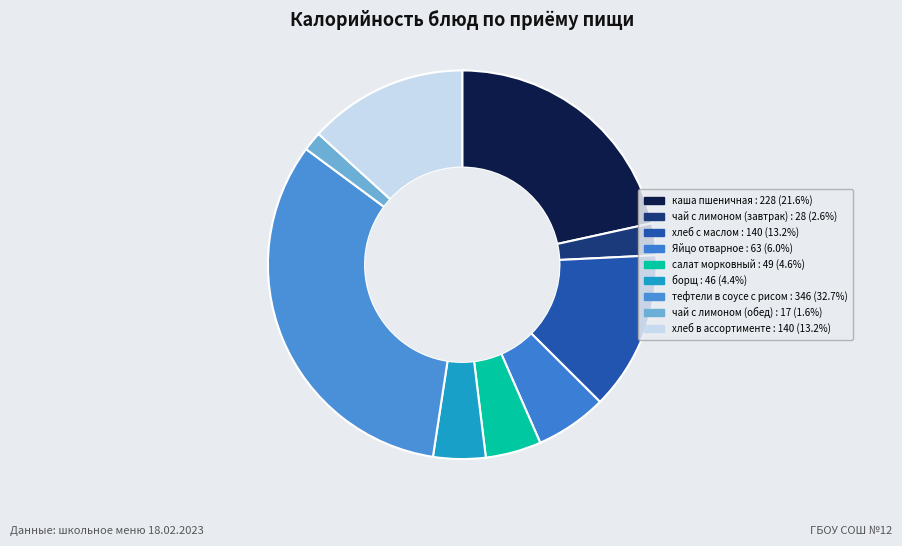

What is the change in value from чай с лимоном (завтрак) to хлеб с маслом?

+112